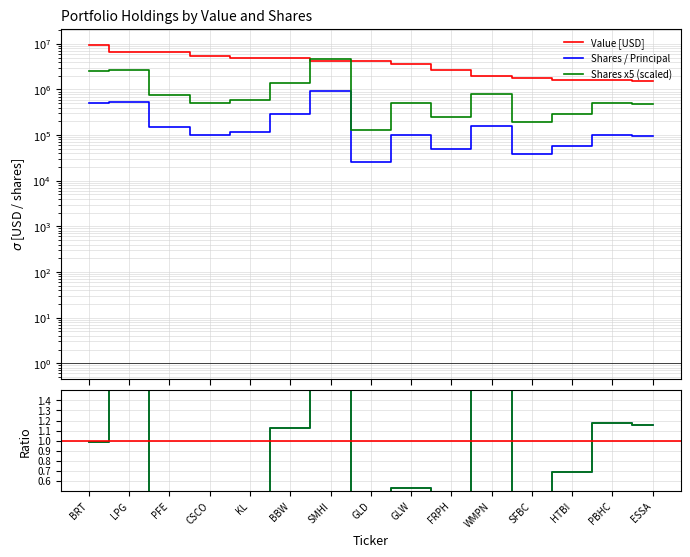

Reading left to right, extract all data points from this chart.

Value: BRT=9629000	LPG=6558000	PFE=6499000	CSCO=5434000	KL=4929000	BBW=4799000	SMHI=4266000	GLD=4241000	GLW=3652000	FRPH=2733000	WMPN=1943000	SFBC=1744000	HTBI=1624000	PBHC=1609000	ESSA=1545000
Shares or principal amount: BRT=499440	LPG=528490	PFE=151120	CSCO=99839	KL=118340	BBW=283302	SMHI=921524	GLD=25827	GLW=100095	FRPH=48882	WMPN=159150	SFBC=38824	HTBI=58046	PBHC=99331	ESSA=93749